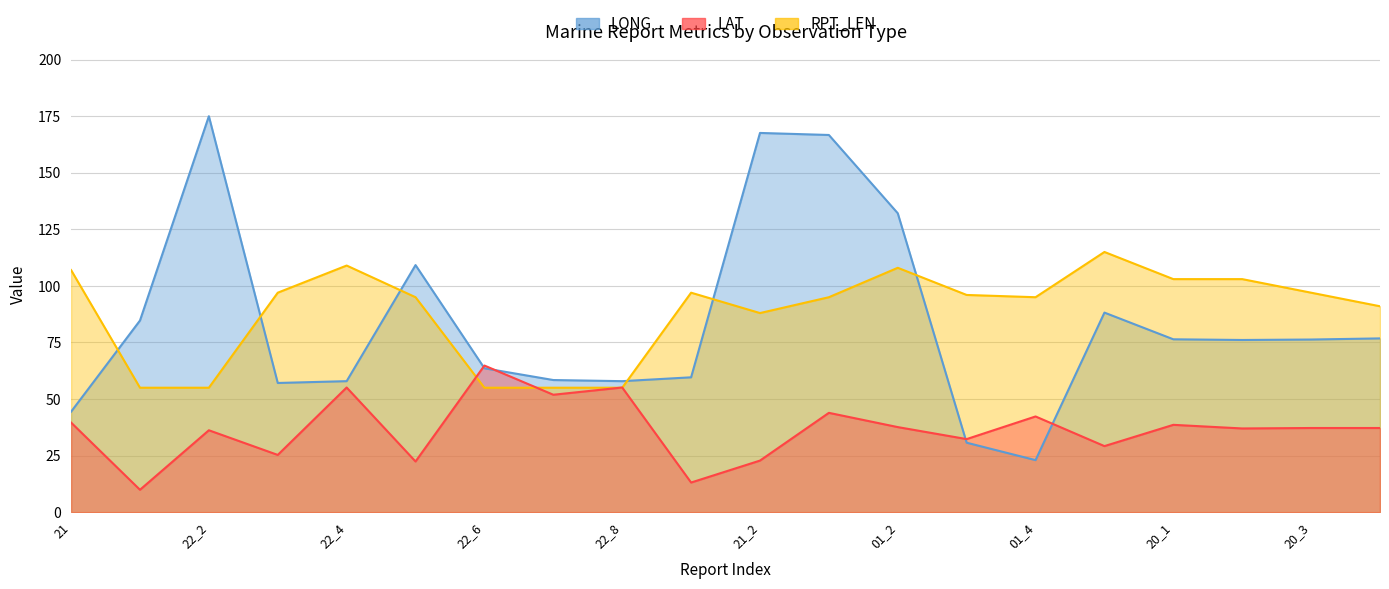

The LONG series shows 44.4 at 21. True or false?

True